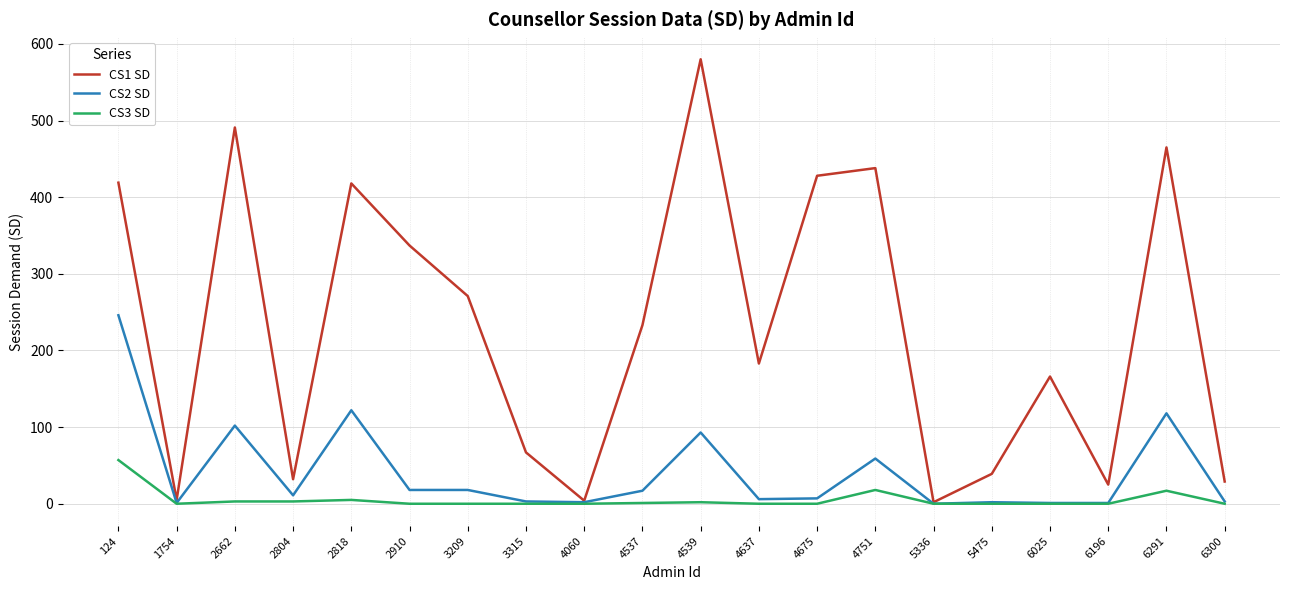

How many lines are shown in the chart?

3